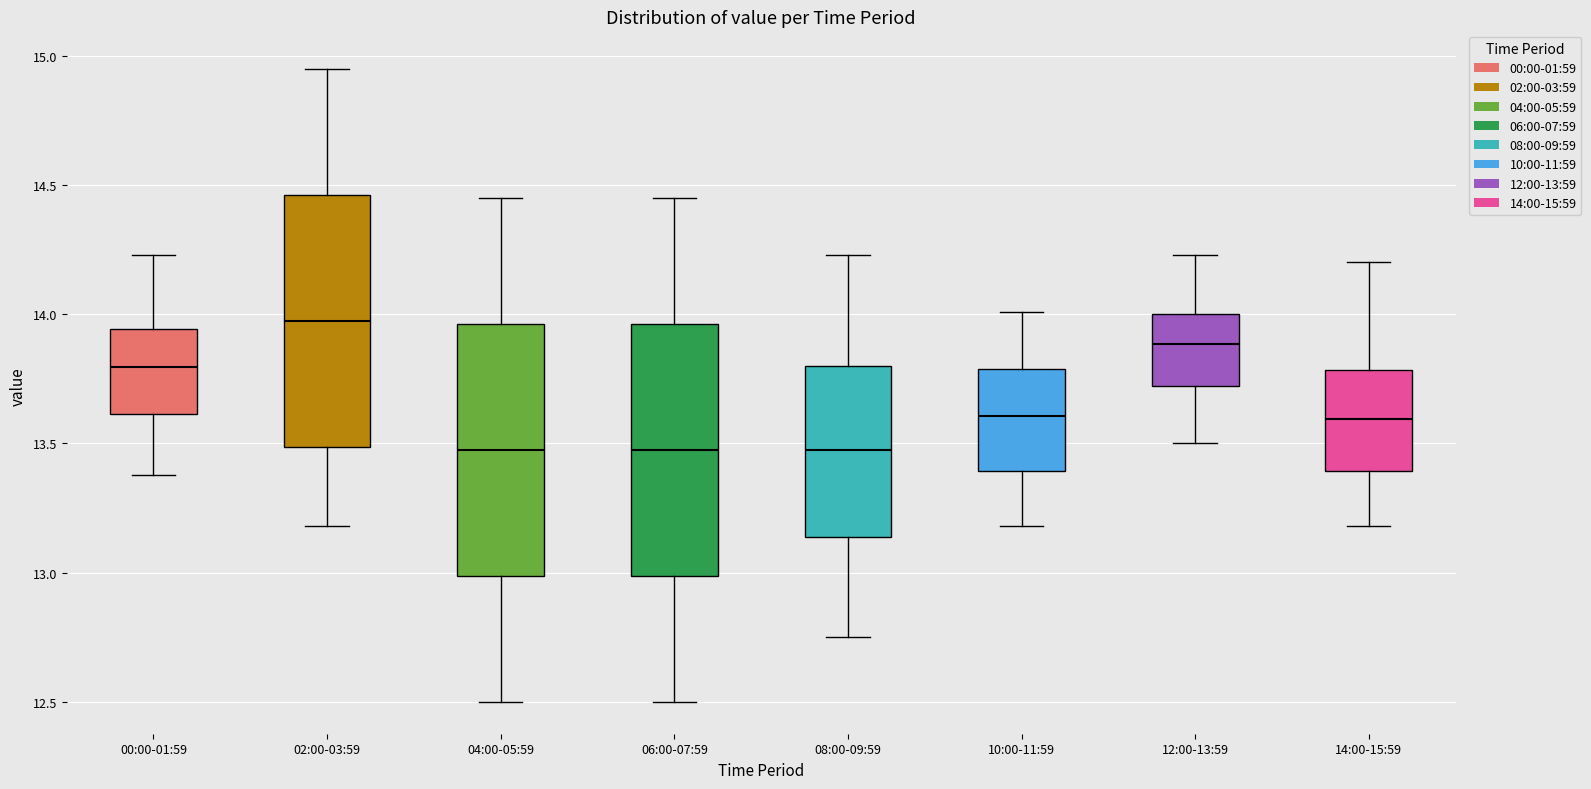

Reading left to right, read every box against the y-axis: the position of its median line, the range the box covers, and the ends of its whiskers. The values are not printed on the chart, so give them approximately, as read against the axis.

00:00-01:59: median 13.80, box 13.60 to 13.95, whiskers 13.40 to 14.25
02:00-03:59: median 14.00, box 13.50 to 14.45, whiskers 13.20 to 14.95
04:00-05:59: median 13.50, box 13.00 to 13.95, whiskers 12.50 to 14.45
06:00-07:59: median 13.50, box 13.00 to 13.95, whiskers 12.50 to 14.45
08:00-09:59: median 13.50, box 13.15 to 13.80, whiskers 12.75 to 14.25
10:00-11:59: median 13.60, box 13.40 to 13.80, whiskers 13.20 to 14.00
12:00-13:59: median 13.90, box 13.70 to 14.00, whiskers 13.50 to 14.25
14:00-15:59: median 13.60, box 13.40 to 13.80, whiskers 13.20 to 14.20